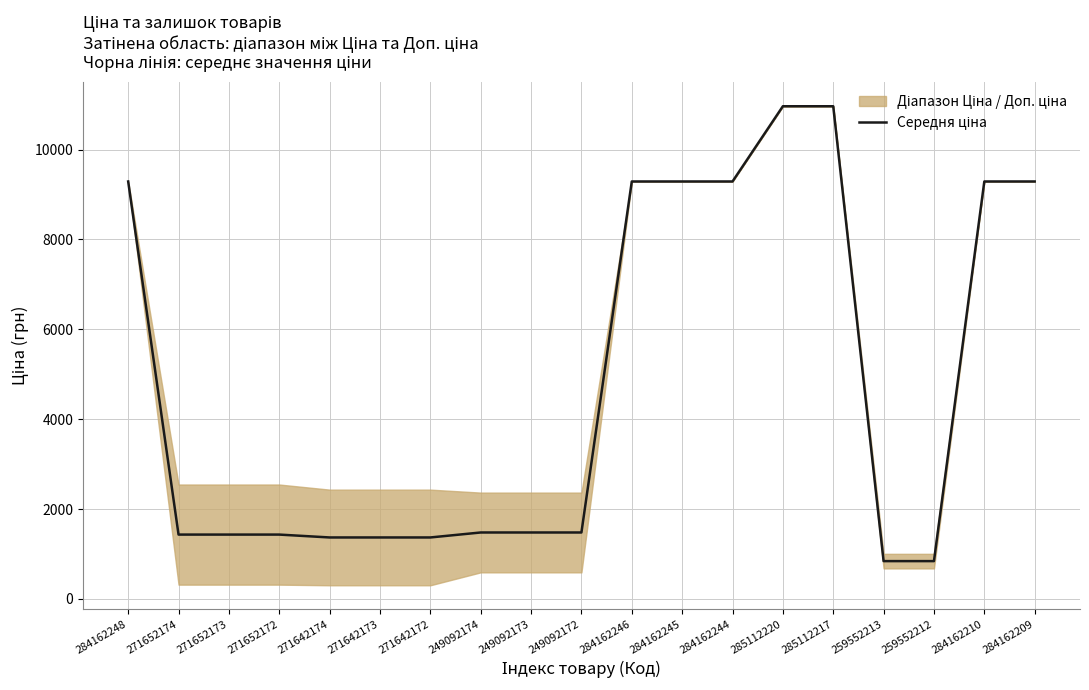

List the labels in order of value, largest first.

285112220, 285112217, 284162248, 284162246, 284162245, 284162244, 284162210, 284162209, 249092174, 249092173, 249092172, 271652174, 271652173, 271652172, 271642174, 271642173, 271642172, 259552213, 259552212